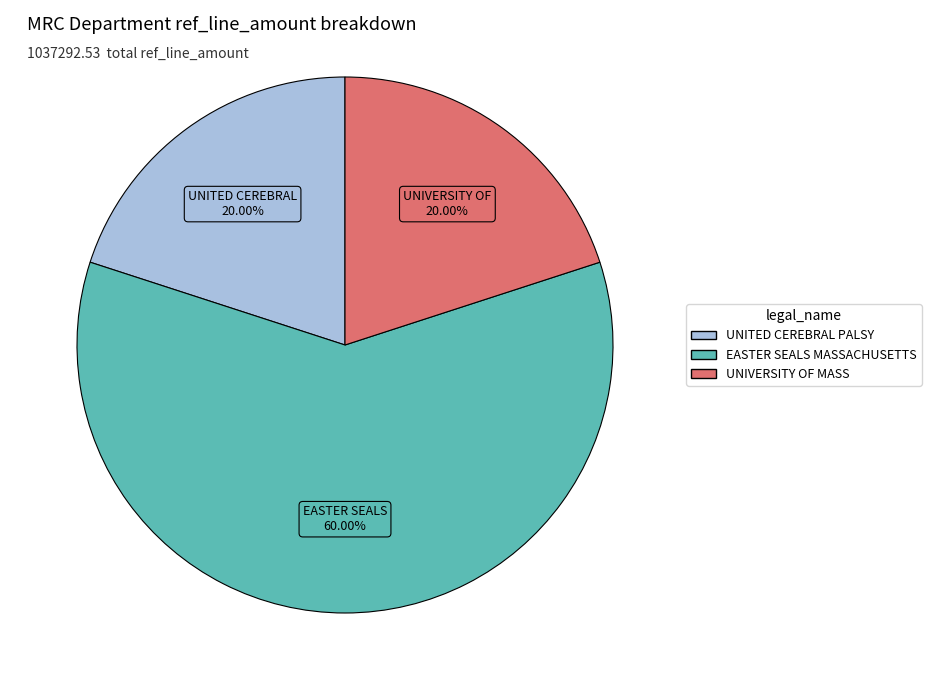

Combined, do UNITED CEREBRAL PALSY and EASTER SEALS MASSACHUSETTS account for over 50%?

Yes